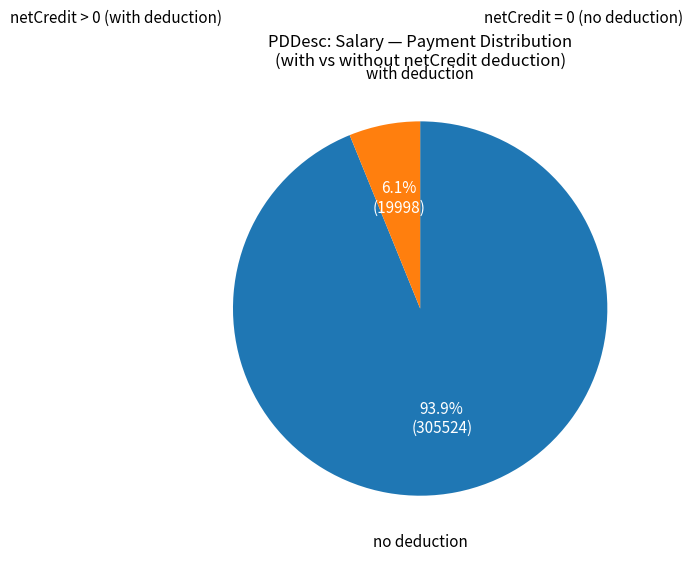

Does any single category account for the majority?

Yes